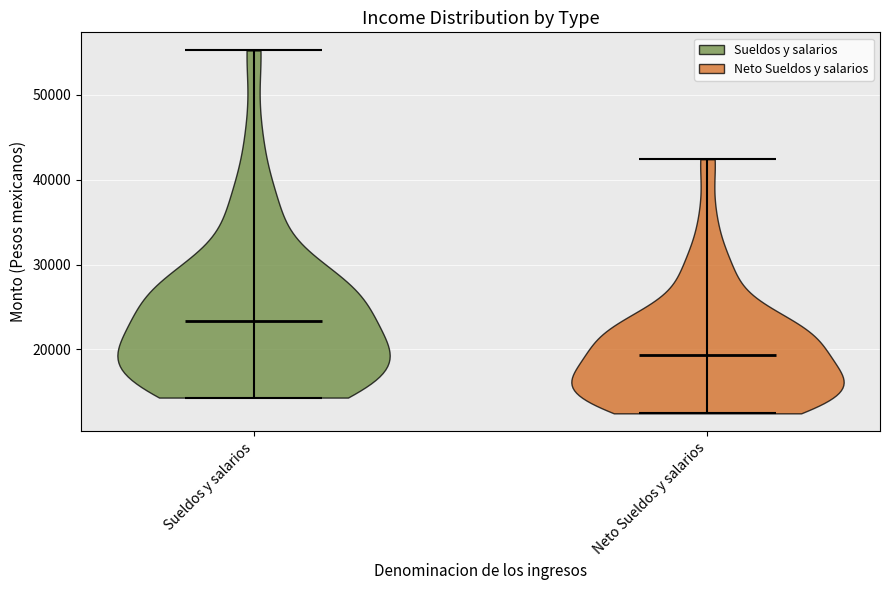

Reading left to right, read every violin against the y-axis: where its median line is, and the lowest and highest points it reaches. The values are not printed on the chart, so give them approximately, as read against the axis.

Sueldos y salarios: median line 23000, lowest point 14000, highest point 55000
Neto Sueldos y salarios: median line 19000, lowest point 12000, highest point 42000